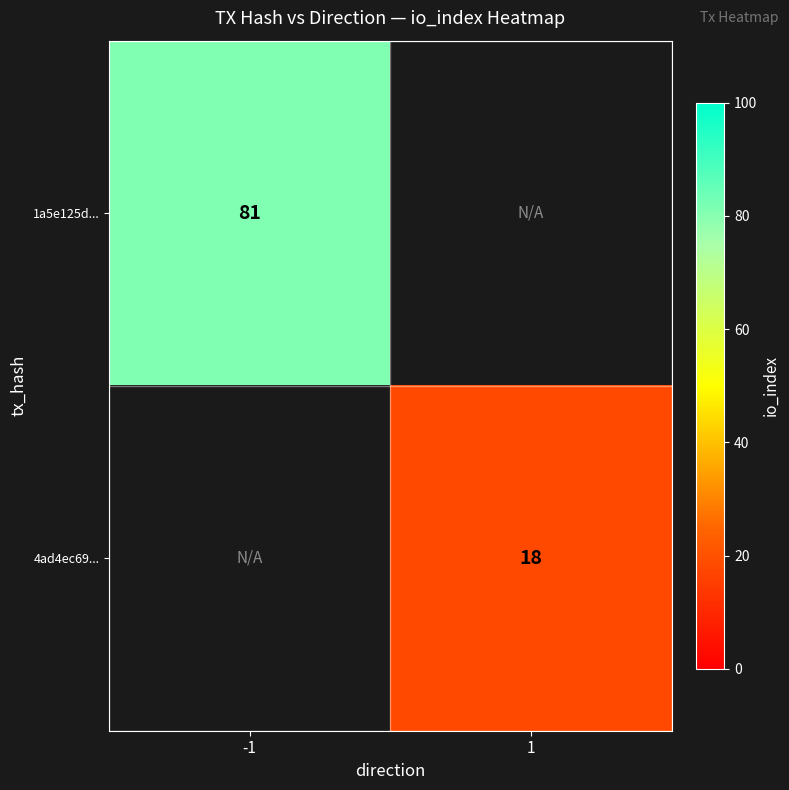

Is the value of 1a5e125d... at -1 greater than the value of 4ad4ec69... at 1?

Yes